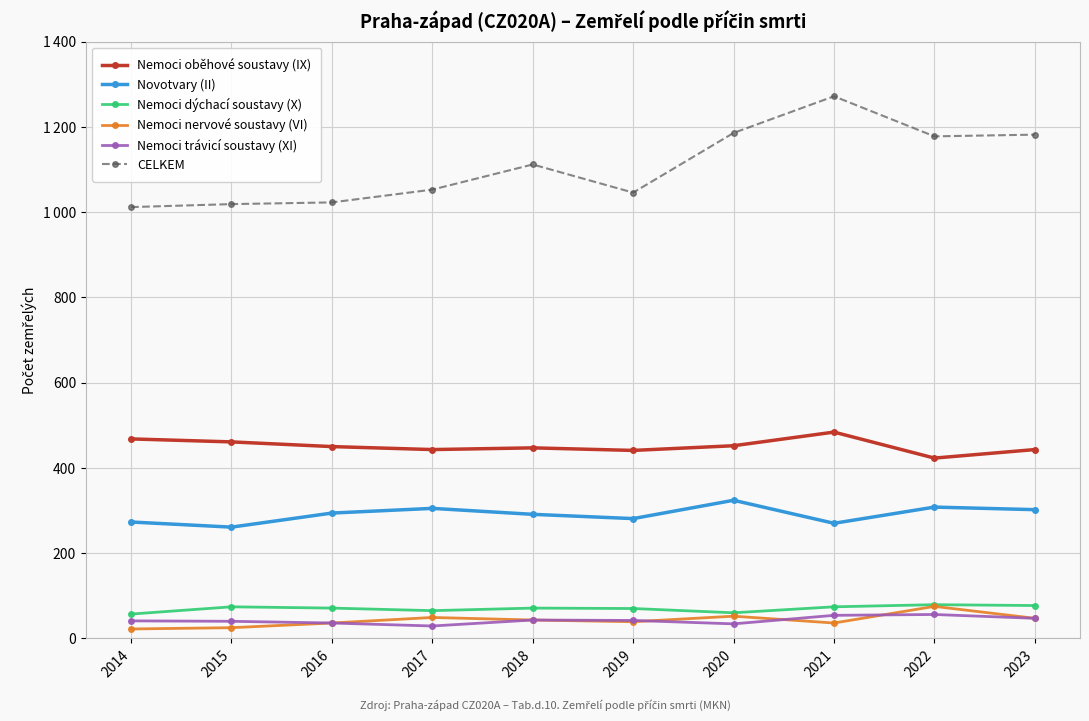

Which series has the largest range (max minus min)?

CELKEM